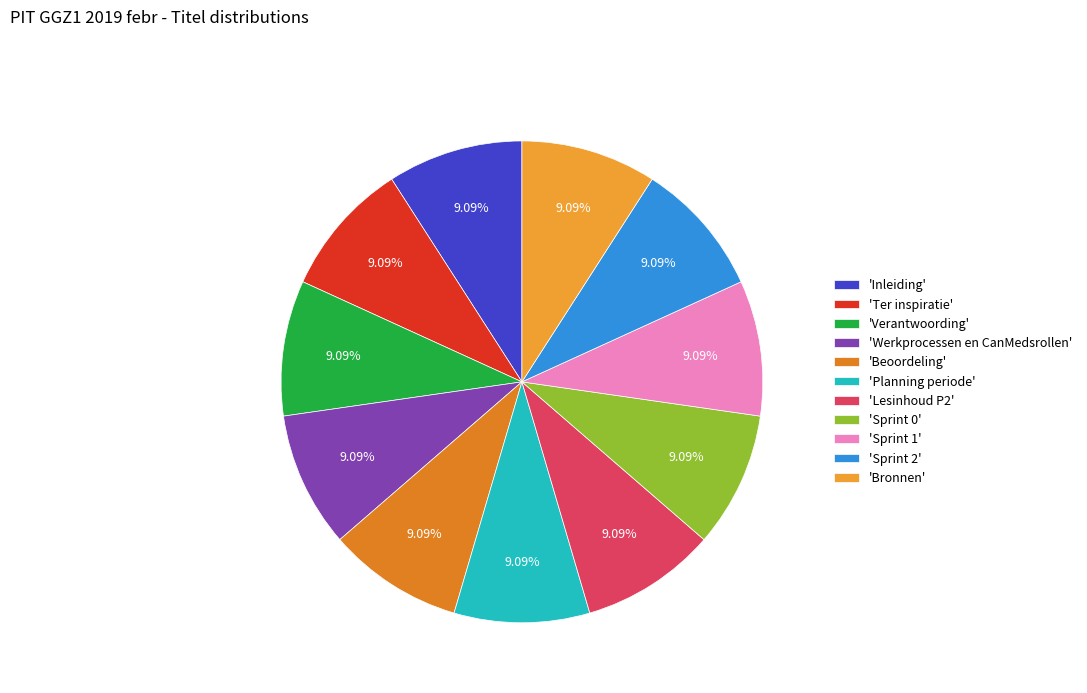

What is the smallest slice in the pie chart?

Inleiding